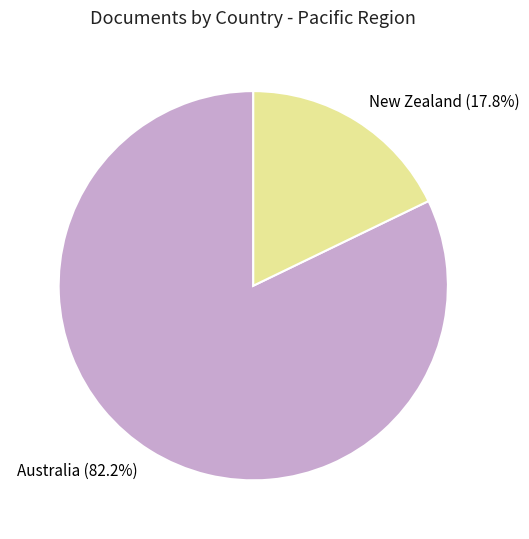

Does any single category account for the majority?

Yes